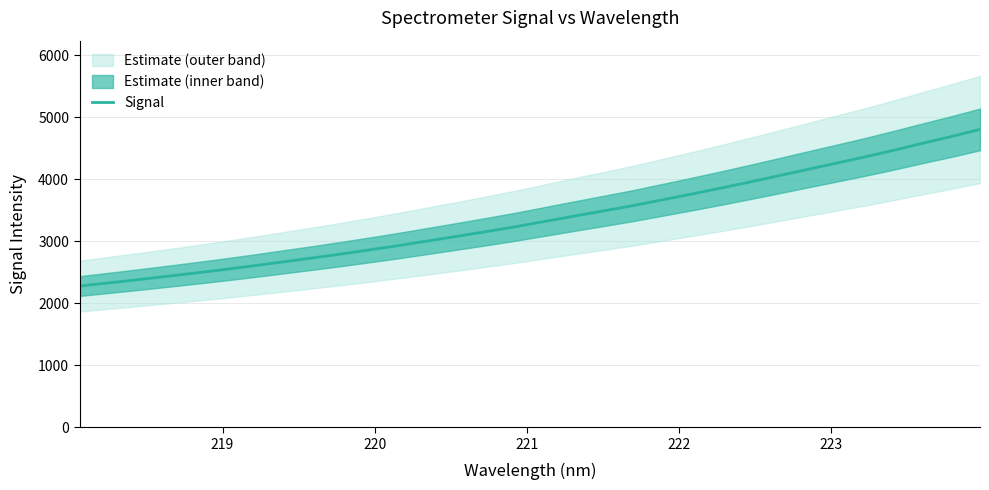

What is the lowest value of the Signal series?

2277.5